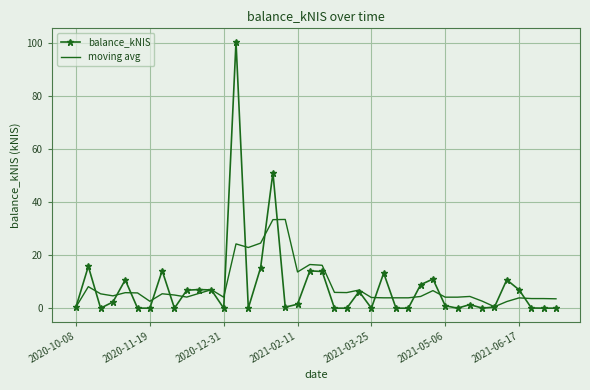

True or false: balance_kNIS has more than 1 interior local peaks.

True